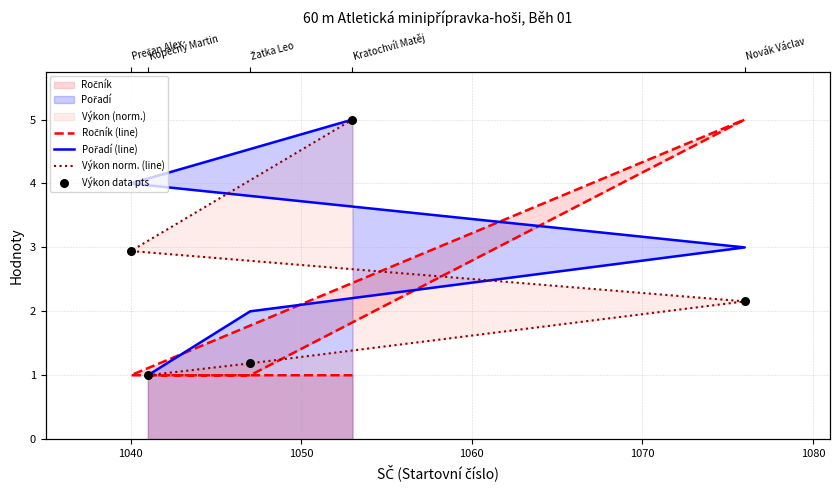

Which series has the largest Y range (max minus min)?

Ročník (line)